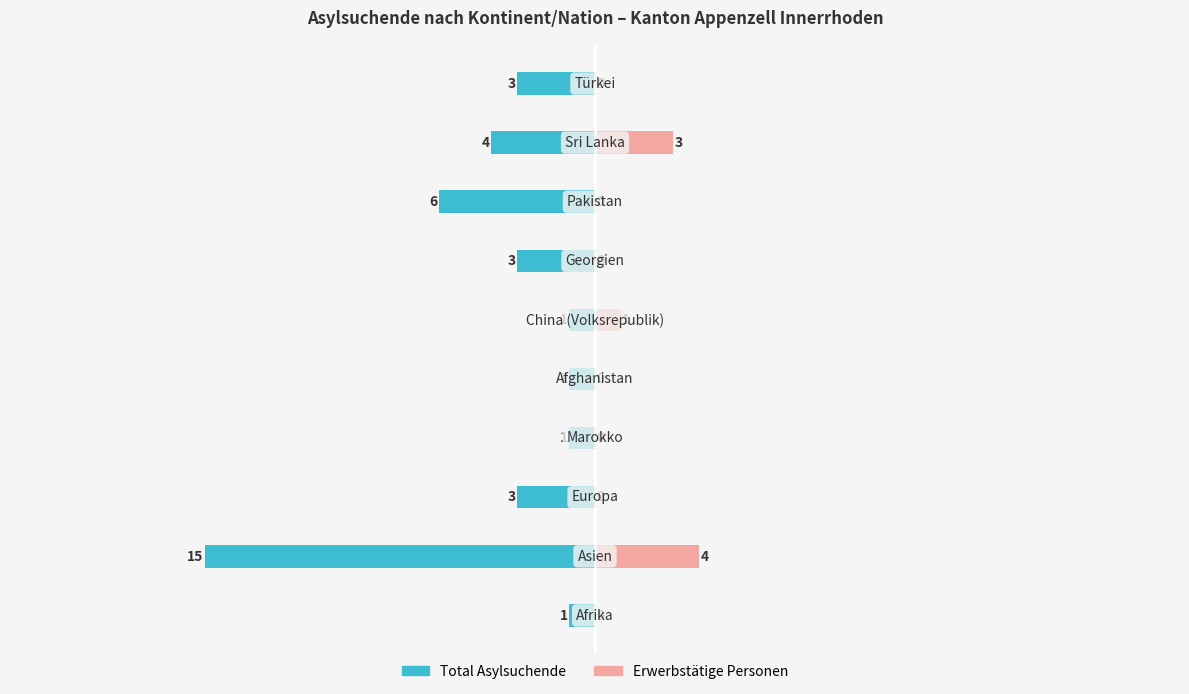

What is the value of the Total Asylsuchende bar at the 10th from the left?

-3